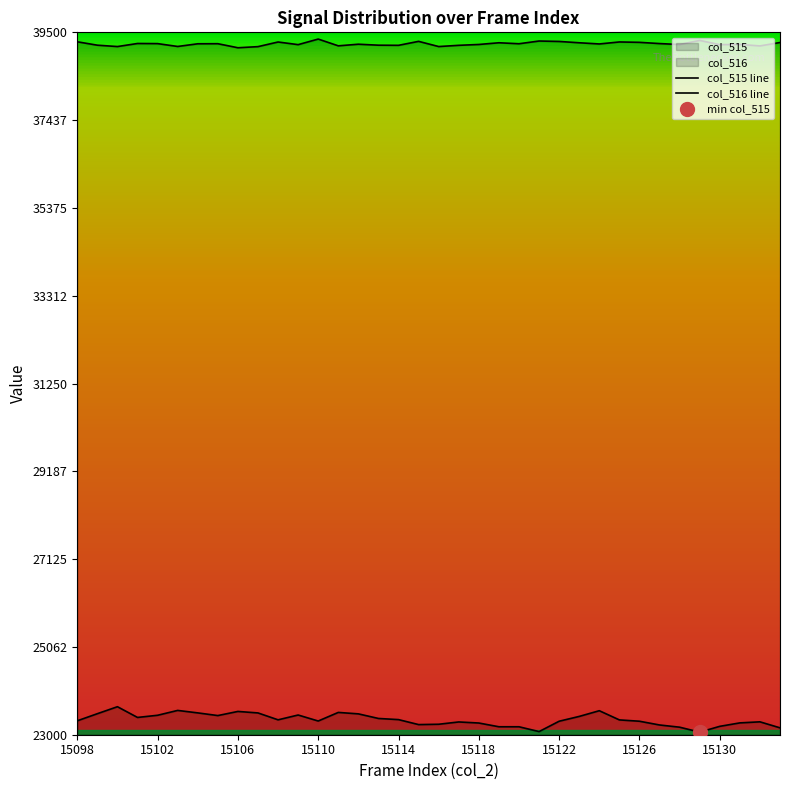

Is it true that col_515 line equals 23238 at 17?

True